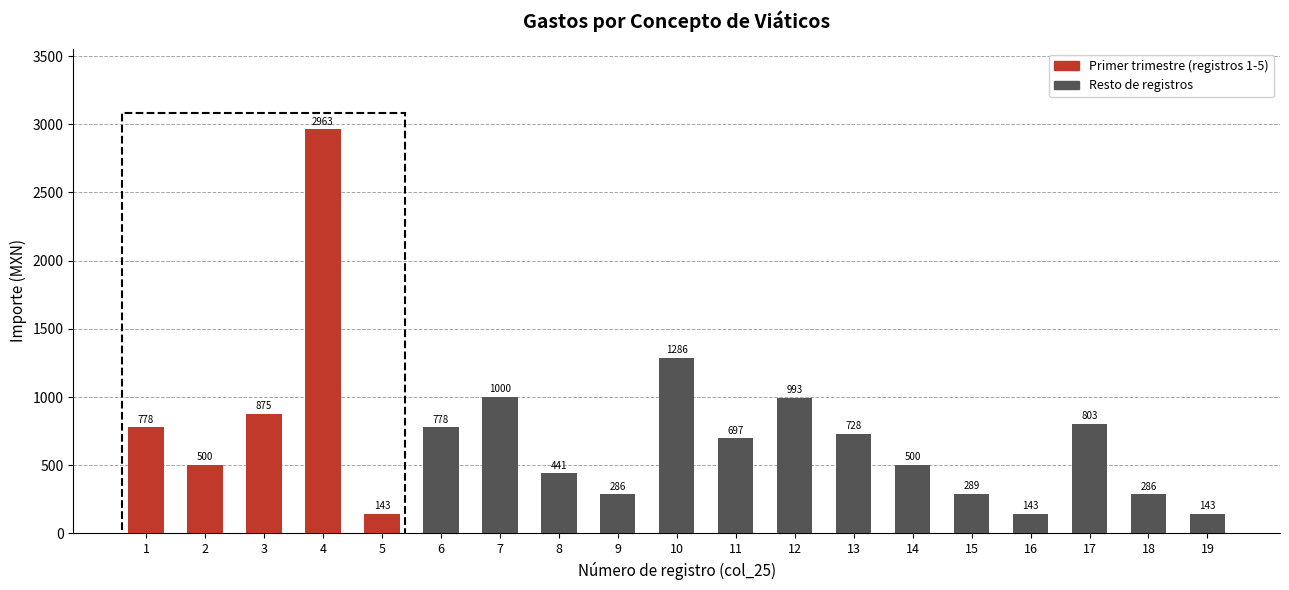

How many values are below 697?

9